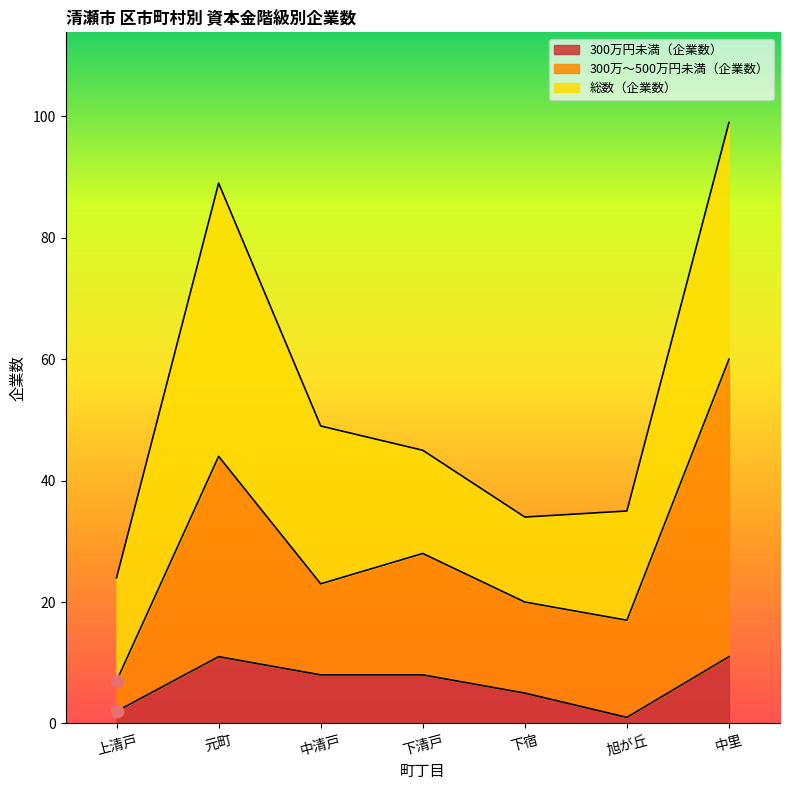

Which series has the largest total across all categories?

総数（企業数）